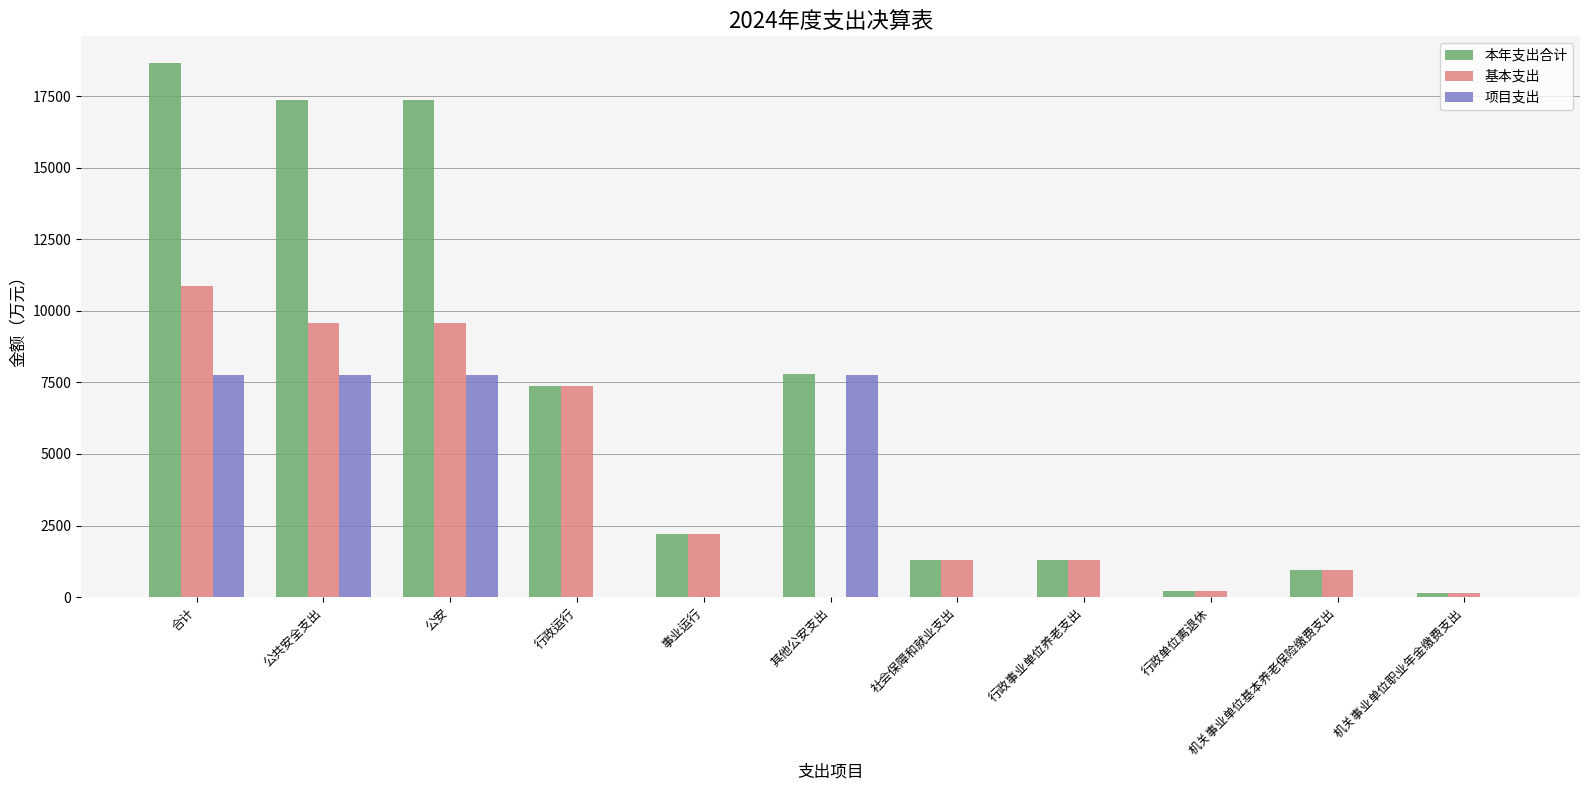

How many categories are shown in the chart?

11